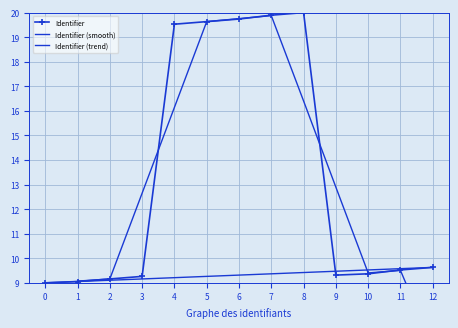

Reading left to right, transcribe all the data shown in this chart.

Identifier: 9.0	9.1	9.2	9.3	19.5	19.6	19.7	19.9	20.0	9.3	9.4	9.5	9.6
Identifier (smooth): 6.0	9.1	9.2	12.6	16.1	19.6	19.8	19.9	16.4	12.9	9.4	9.5	6.4
Identifier (trend): 9.0	9.1	9.1	9.2	9.2	9.3	9.3	9.4	9.4	9.5	9.5	9.6	9.6